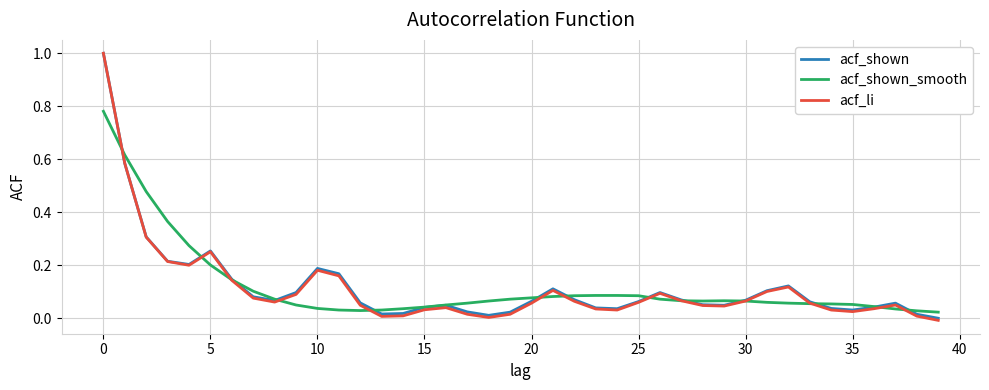

How many lines are shown in the chart?

3